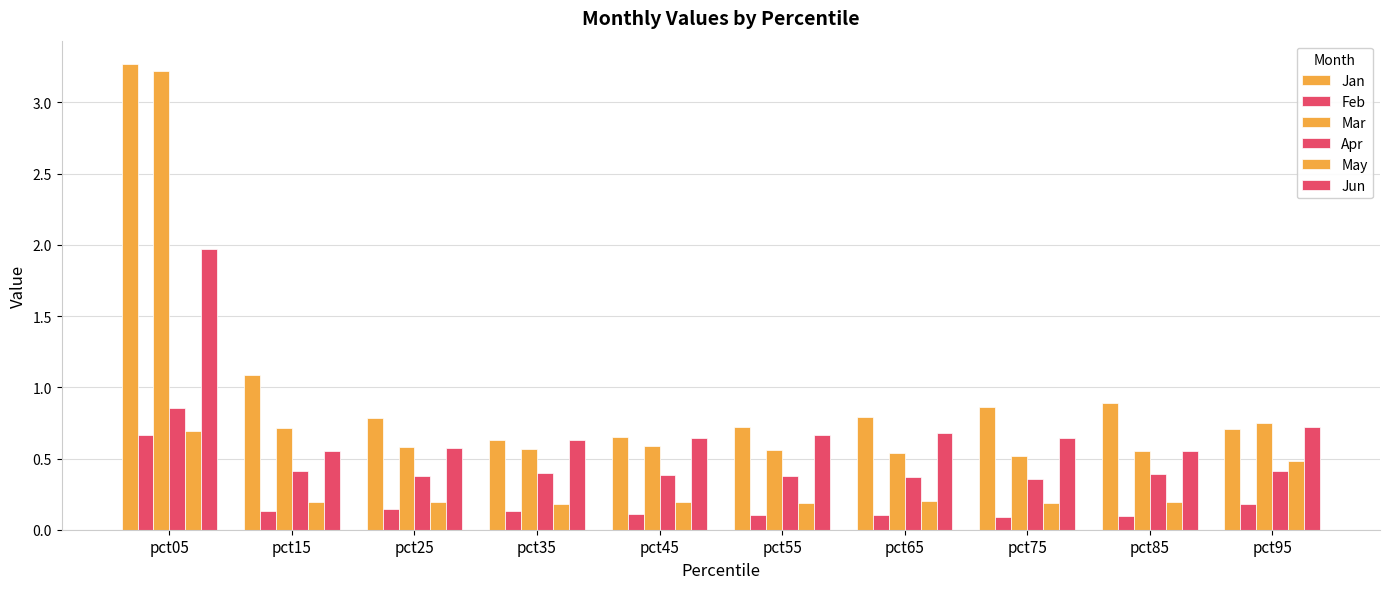

What is the total value across all series at pct85?

2.7